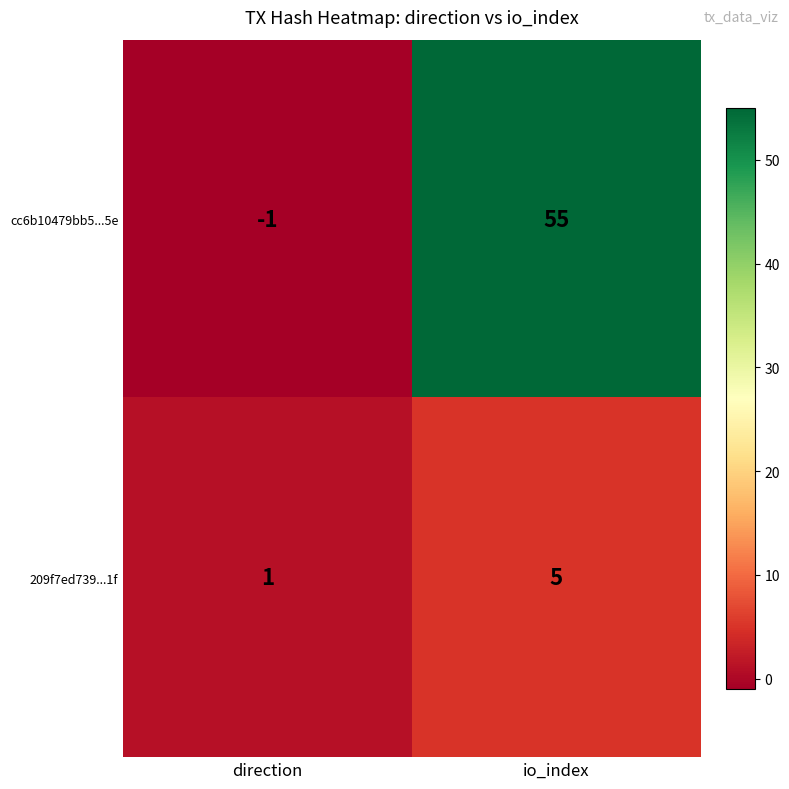

Which series has the largest range (max minus min)?

cc6b10479bb5...5e